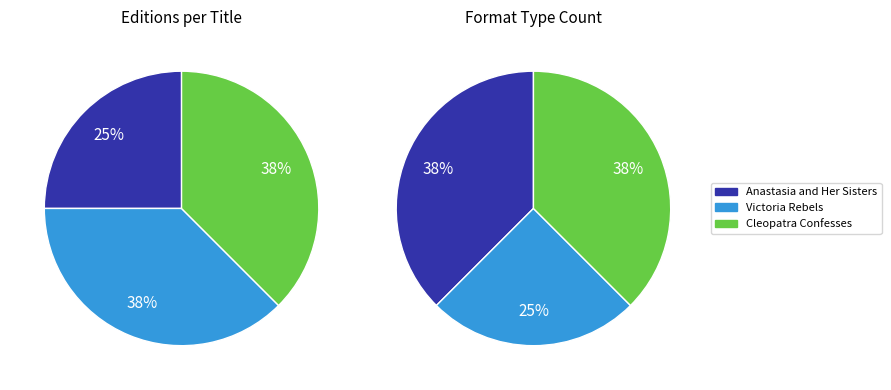

Is it true that Anastasia and Her Sisters is 25% of the pie?

True